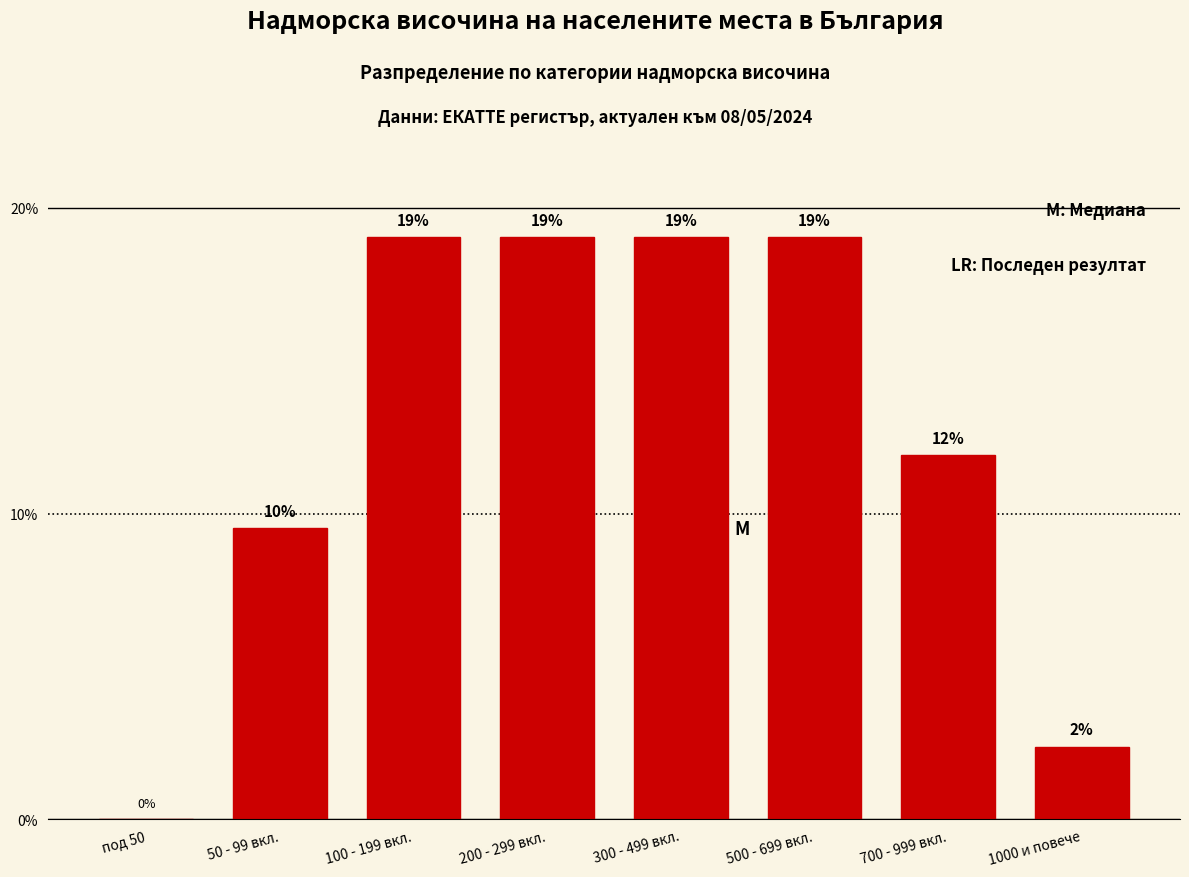

What is the greatest value displayed?

19.0